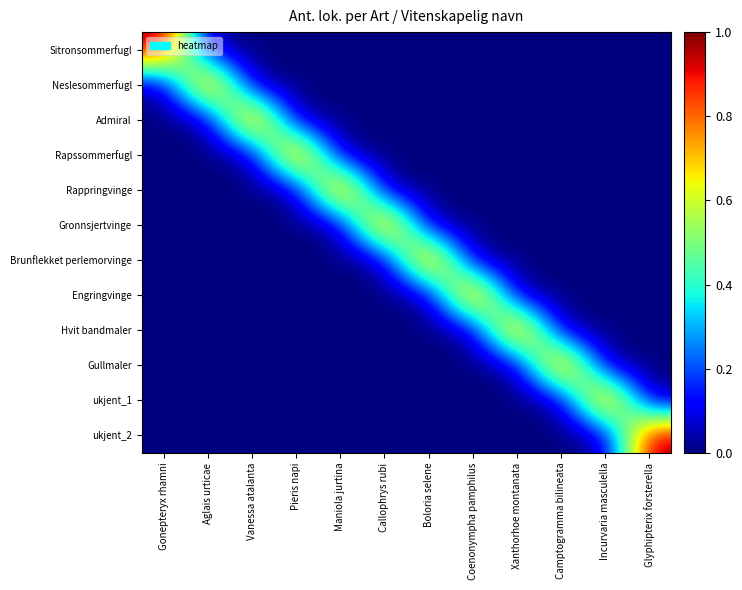

Reading left to right, extract all data points from this chart.

Sitronsommerfugl: Gonepteryx rhamni=1	Aglais urticae=0	Vanessa atalanta=0	Pieris napi=0	Maniola jurtina=0	Callophrys rubi=0	Boloria selene=0	Coenonympha pamphilus=0	Xanthorhoe montanata=0	Camptogramma bilineata=0	Incurvaria masculella=0	Glyphipterix forsterella=0
Neslesommerfugl: Gonepteryx rhamni=0	Aglais urticae=1	Vanessa atalanta=0	Pieris napi=0	Maniola jurtina=0	Callophrys rubi=0	Boloria selene=0	Coenonympha pamphilus=0	Xanthorhoe montanata=0	Camptogramma bilineata=0	Incurvaria masculella=0	Glyphipterix forsterella=0
Admiral: Gonepteryx rhamni=0	Aglais urticae=0	Vanessa atalanta=1	Pieris napi=0	Maniola jurtina=0	Callophrys rubi=0	Boloria selene=0	Coenonympha pamphilus=0	Xanthorhoe montanata=0	Camptogramma bilineata=0	Incurvaria masculella=0	Glyphipterix forsterella=0
Rapssommerfugl: Gonepteryx rhamni=0	Aglais urticae=0	Vanessa atalanta=0	Pieris napi=1	Maniola jurtina=0	Callophrys rubi=0	Boloria selene=0	Coenonympha pamphilus=0	Xanthorhoe montanata=0	Camptogramma bilineata=0	Incurvaria masculella=0	Glyphipterix forsterella=0
Rappringvinge: Gonepteryx rhamni=0	Aglais urticae=0	Vanessa atalanta=0	Pieris napi=0	Maniola jurtina=1	Callophrys rubi=0	Boloria selene=0	Coenonympha pamphilus=0	Xanthorhoe montanata=0	Camptogramma bilineata=0	Incurvaria masculella=0	Glyphipterix forsterella=0
Gronnsjertvinge: Gonepteryx rhamni=0	Aglais urticae=0	Vanessa atalanta=0	Pieris napi=0	Maniola jurtina=0	Callophrys rubi=1	Boloria selene=0	Coenonympha pamphilus=0	Xanthorhoe montanata=0	Camptogramma bilineata=0	Incurvaria masculella=0	Glyphipterix forsterella=0
Brunflekket perlemorvinge: Gonepteryx rhamni=0	Aglais urticae=0	Vanessa atalanta=0	Pieris napi=0	Maniola jurtina=0	Callophrys rubi=0	Boloria selene=1	Coenonympha pamphilus=0	Xanthorhoe montanata=0	Camptogramma bilineata=0	Incurvaria masculella=0	Glyphipterix forsterella=0
Engringvinge: Gonepteryx rhamni=0	Aglais urticae=0	Vanessa atalanta=0	Pieris napi=0	Maniola jurtina=0	Callophrys rubi=0	Boloria selene=0	Coenonympha pamphilus=1	Xanthorhoe montanata=0	Camptogramma bilineata=0	Incurvaria masculella=0	Glyphipterix forsterella=0
Hvit bandmaler: Gonepteryx rhamni=0	Aglais urticae=0	Vanessa atalanta=0	Pieris napi=0	Maniola jurtina=0	Callophrys rubi=0	Boloria selene=0	Coenonympha pamphilus=0	Xanthorhoe montanata=1	Camptogramma bilineata=0	Incurvaria masculella=0	Glyphipterix forsterella=0
Gullmaler: Gonepteryx rhamni=0	Aglais urticae=0	Vanessa atalanta=0	Pieris napi=0	Maniola jurtina=0	Callophrys rubi=0	Boloria selene=0	Coenonympha pamphilus=0	Xanthorhoe montanata=0	Camptogramma bilineata=1	Incurvaria masculella=0	Glyphipterix forsterella=0
ukjent_1: Gonepteryx rhamni=0	Aglais urticae=0	Vanessa atalanta=0	Pieris napi=0	Maniola jurtina=0	Callophrys rubi=0	Boloria selene=0	Coenonympha pamphilus=0	Xanthorhoe montanata=0	Camptogramma bilineata=0	Incurvaria masculella=1	Glyphipterix forsterella=0
ukjent_2: Gonepteryx rhamni=0	Aglais urticae=0	Vanessa atalanta=0	Pieris napi=0	Maniola jurtina=0	Callophrys rubi=0	Boloria selene=0	Coenonympha pamphilus=0	Xanthorhoe montanata=0	Camptogramma bilineata=0	Incurvaria masculella=0	Glyphipterix forsterella=1